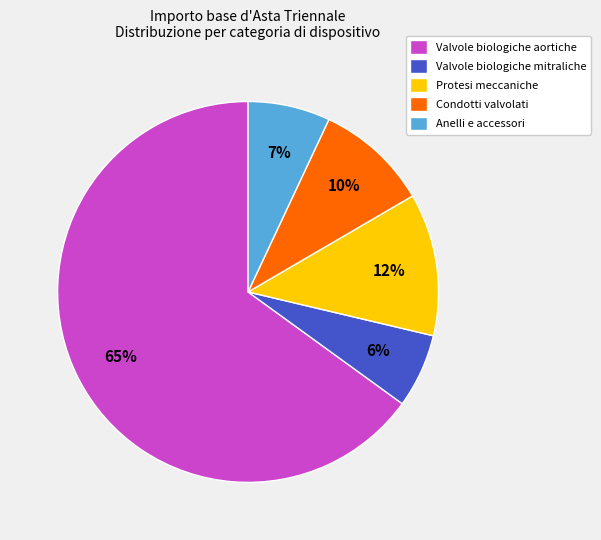

To the nearest percent, what is the average slice percentage?

20%